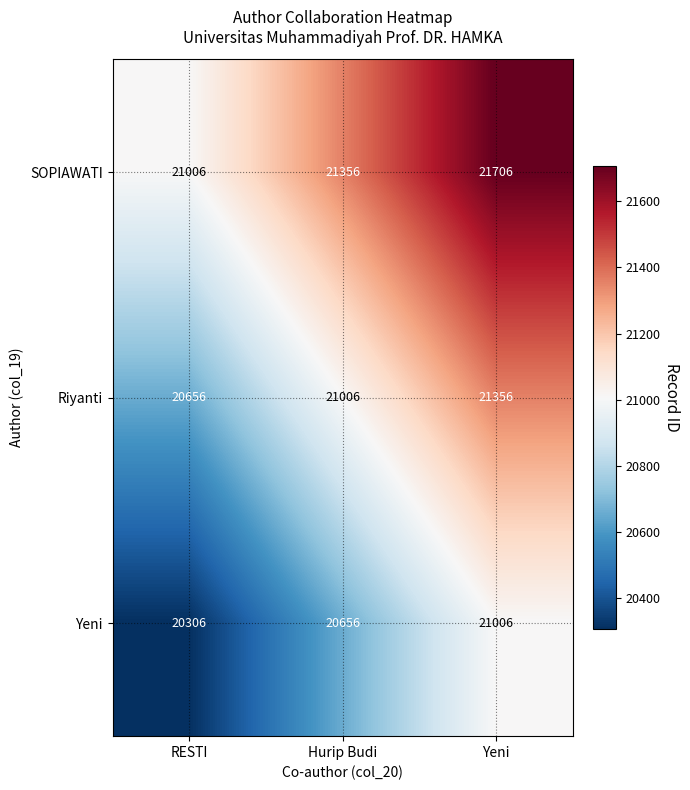

Count the Yeni values in the range 20306 to 21006.

3